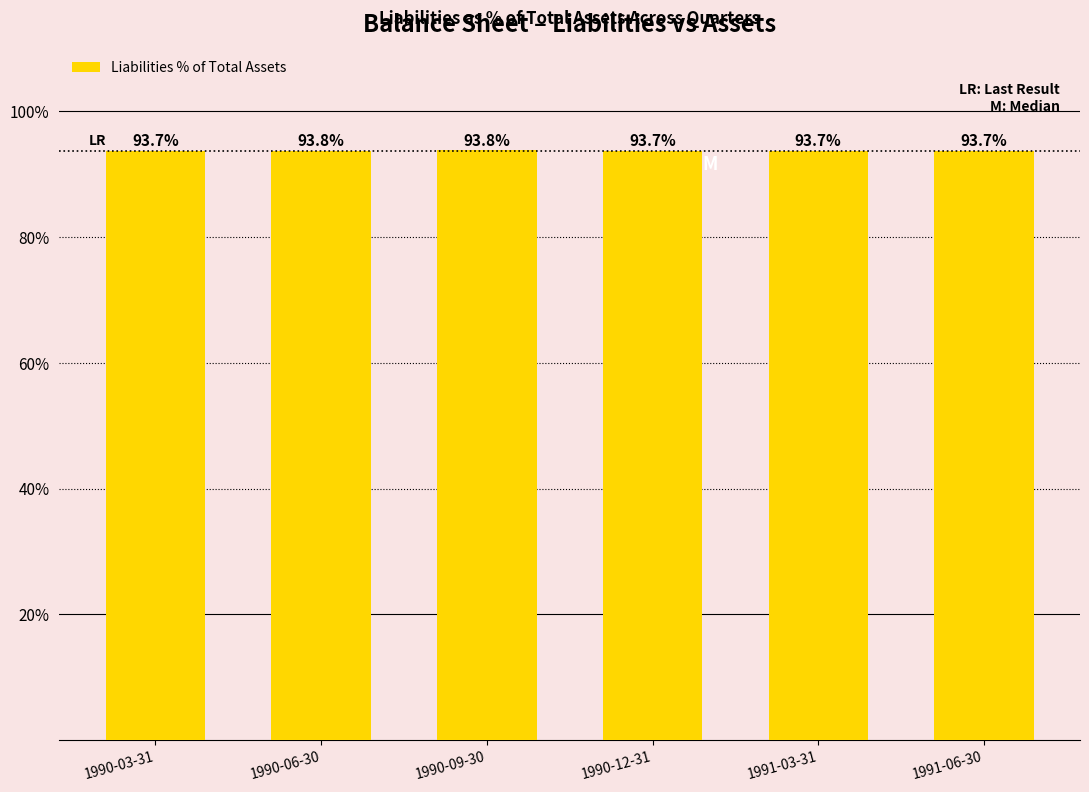

What position from the right is 1991-03-31?

2